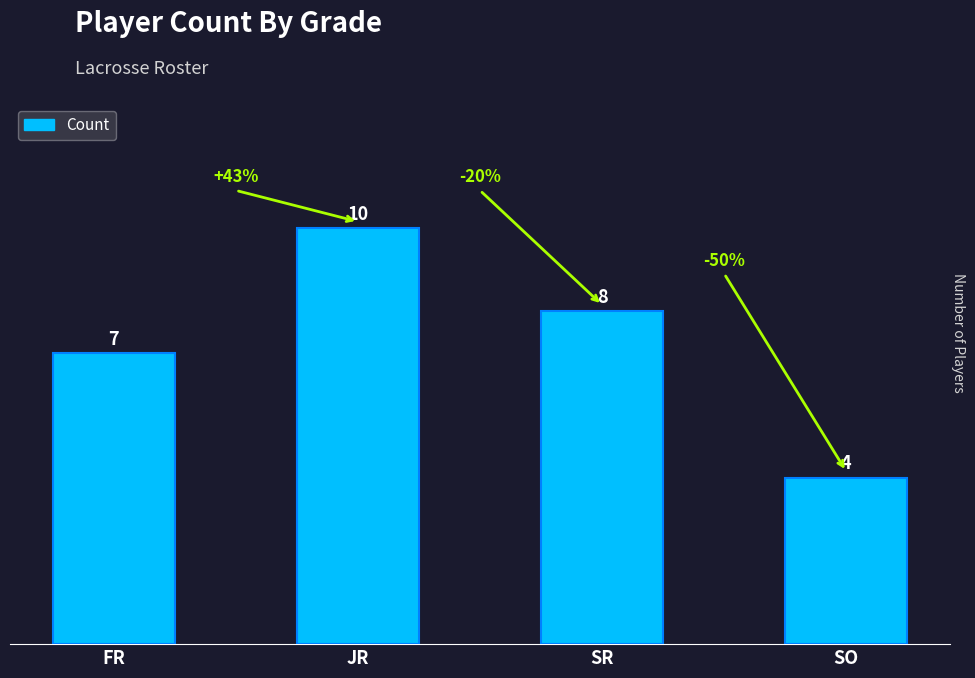

What is the change in value from JR to SO?

-6